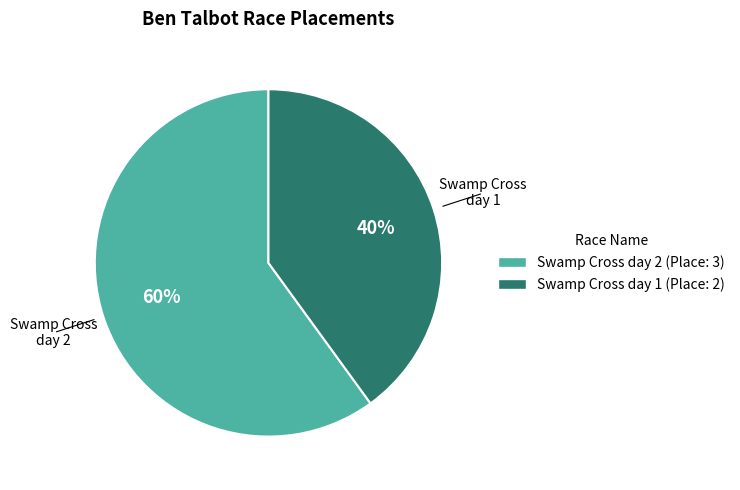

To the nearest percent, what is the difference between the largest and smallest slice percentages?

20%